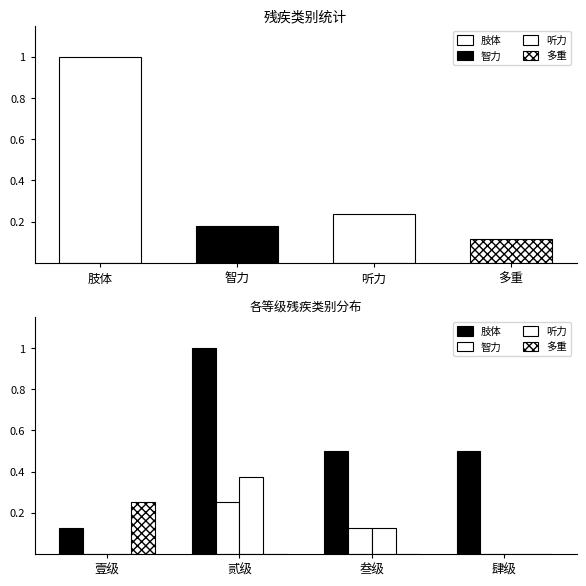

What is the average value of the 智力 series?

0.1